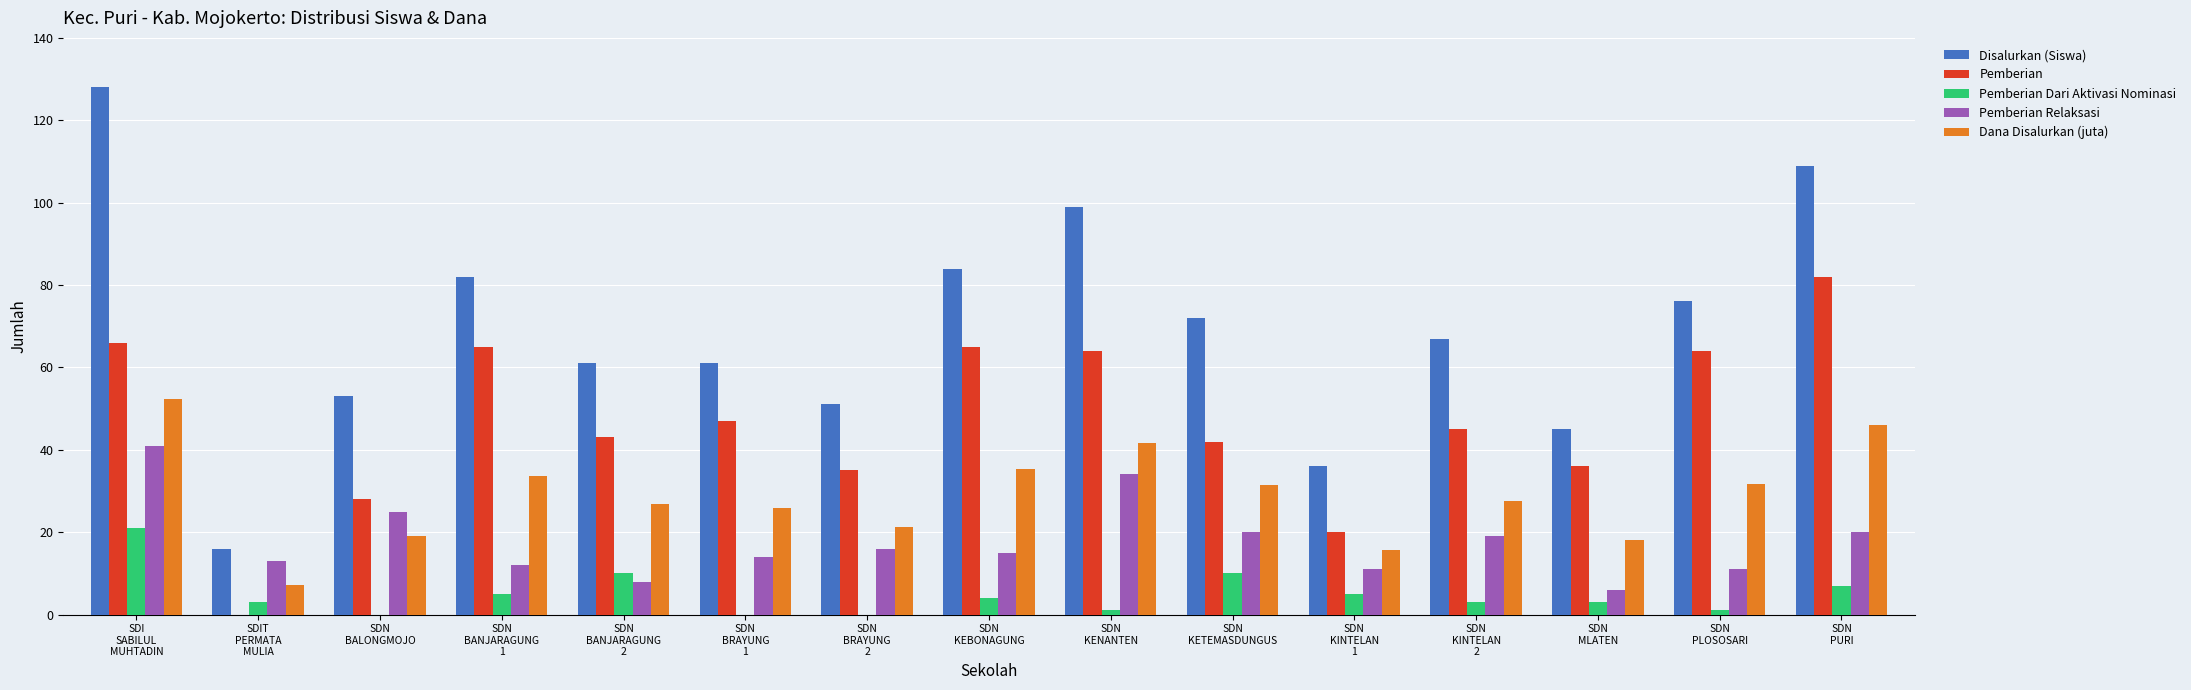

Is it true that Pemberian equals 37.4 at SDIT
PERMATA
MULIA?

False